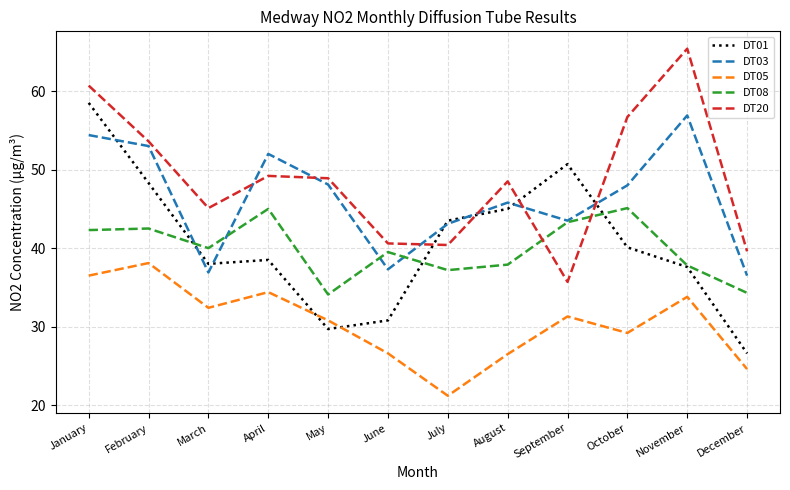

What is the difference between the maximum and minimum values in the DT03 series?

20.4